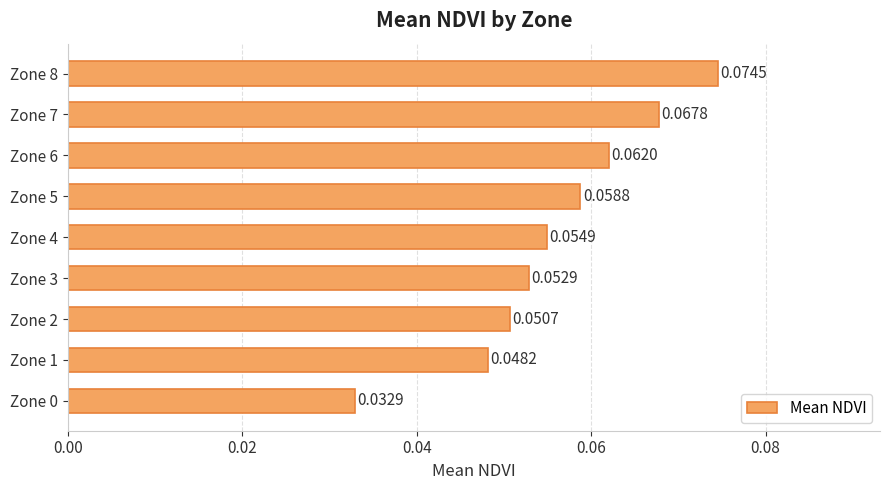

Which has a higher value, Zone 7 or Zone 2?

Zone 7